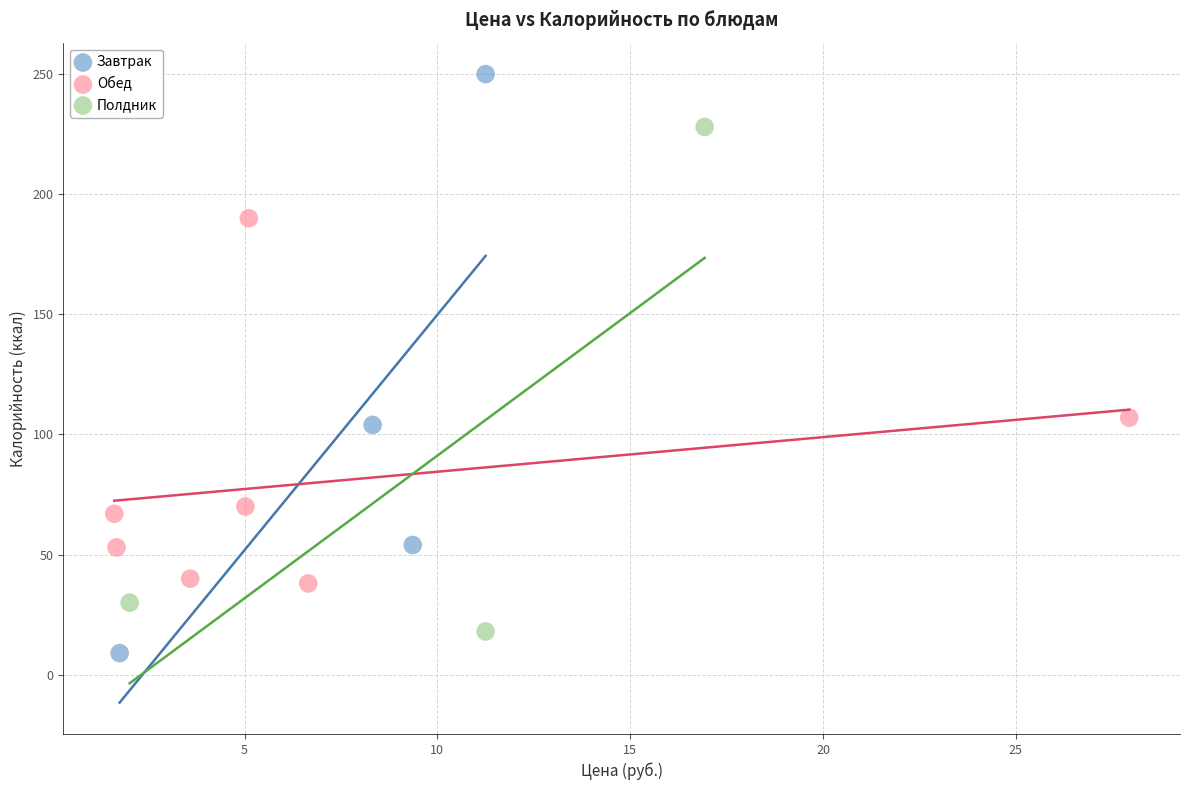

Which series has the largest Y range (max minus min)?

Завтрак